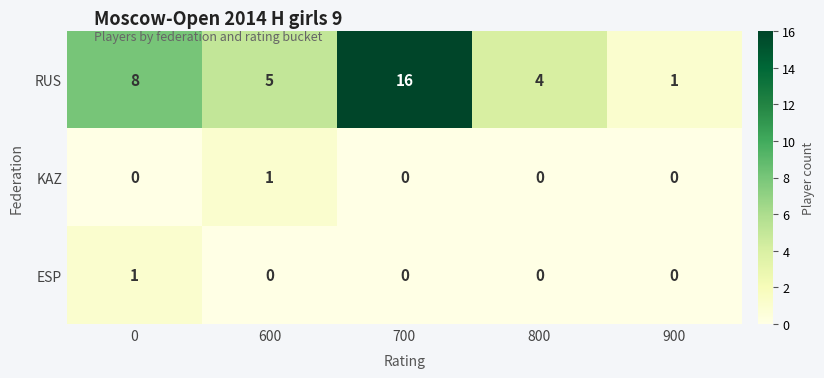

How many data points in RUS are less than 5?

2